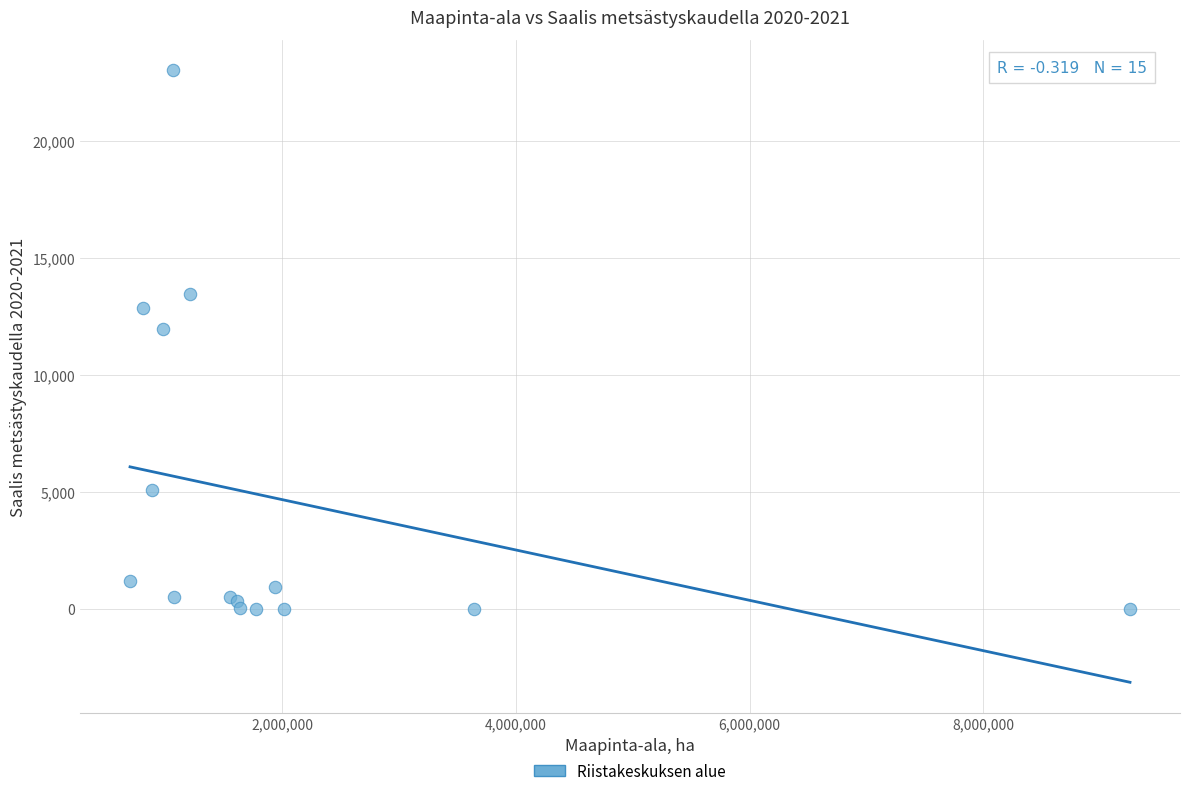

What Y value in the scatter plot is closest to 11497?

11936